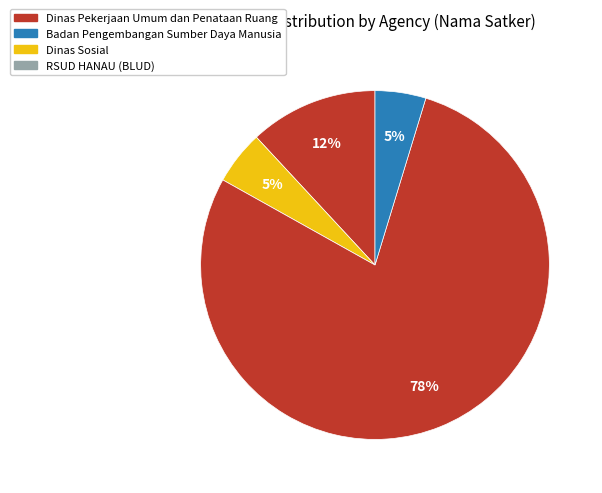

How many slices are in this pie chart?

4